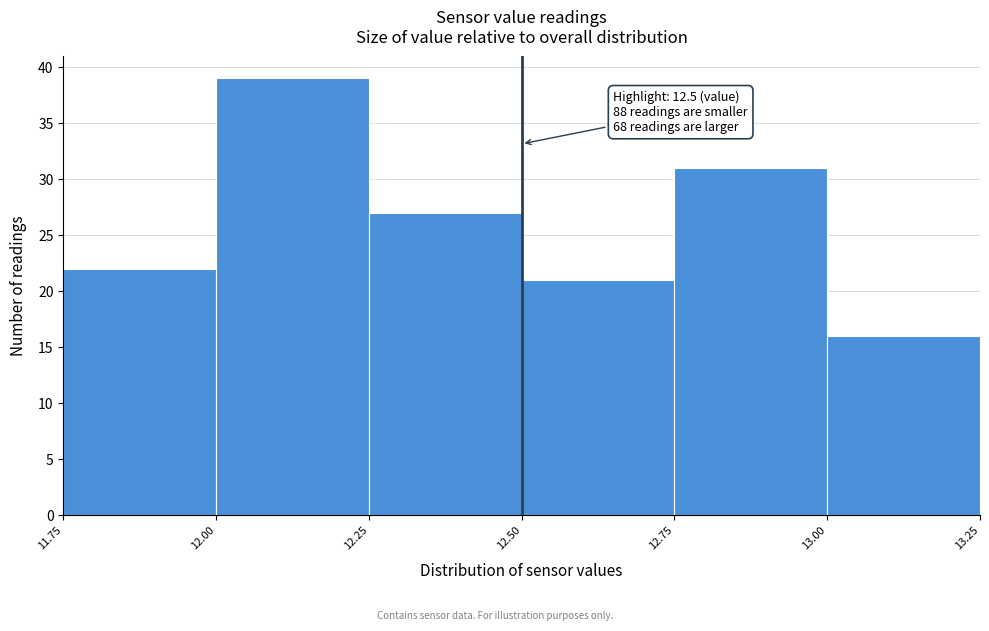

Which range on the x-axis has the tallest bar?

12.00 to 12.25